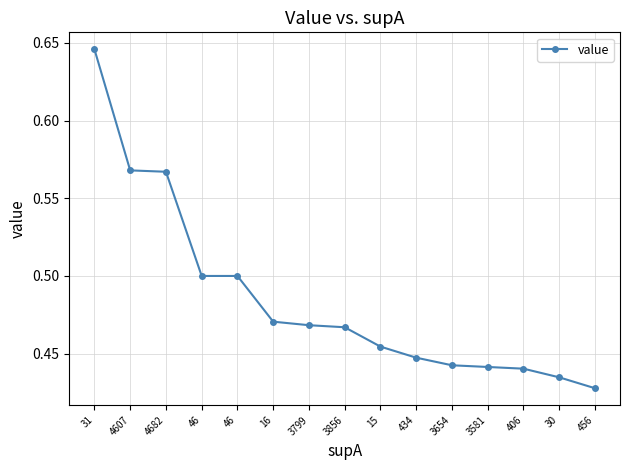

How many lines are shown in the chart?

1